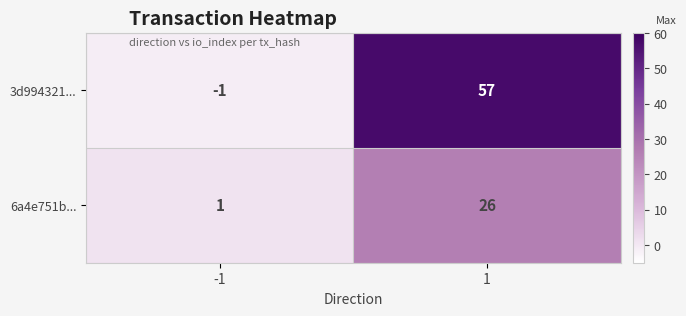

What is the difference between the maximum and minimum values in the 6a4e751b... series?

25